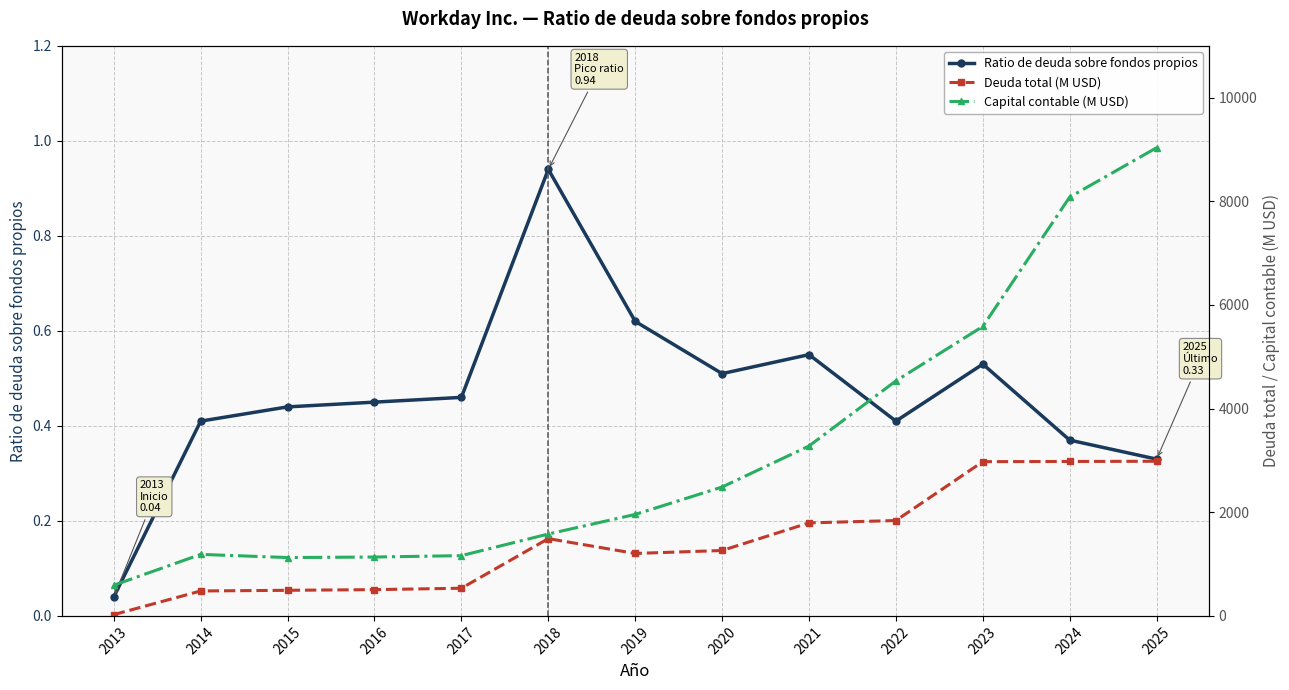

Which category has the lowest value across all series?

2013